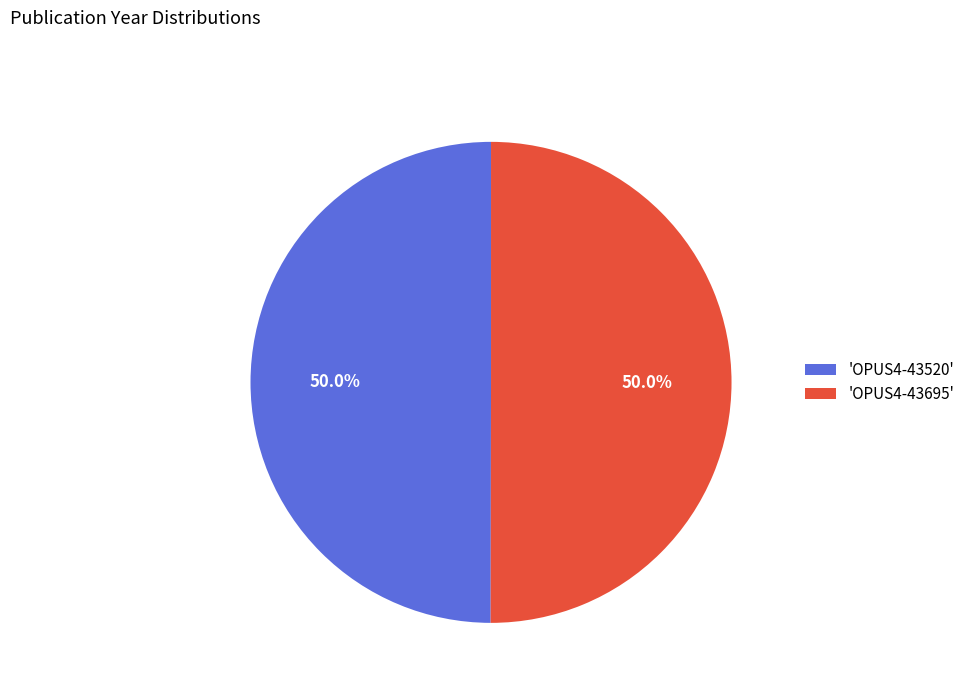

Approximately how many times larger is the value at 'OPUS4-43695' compared to 'OPUS4-43520'?

1.0